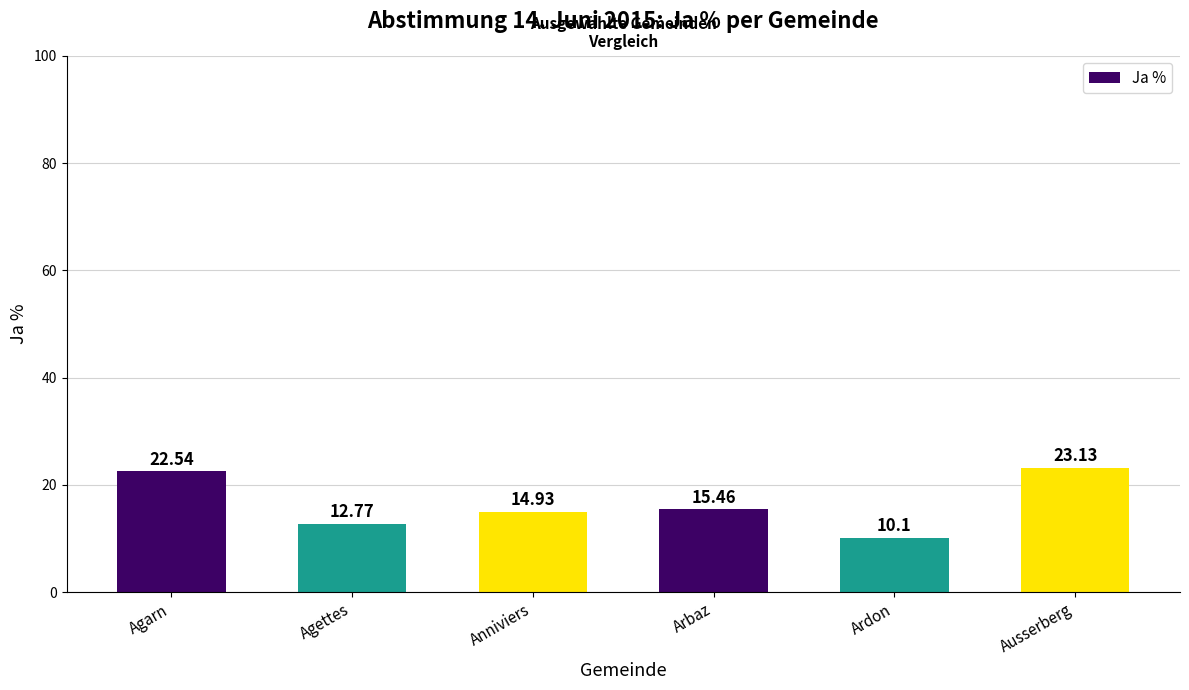

What is the average value?

16.5